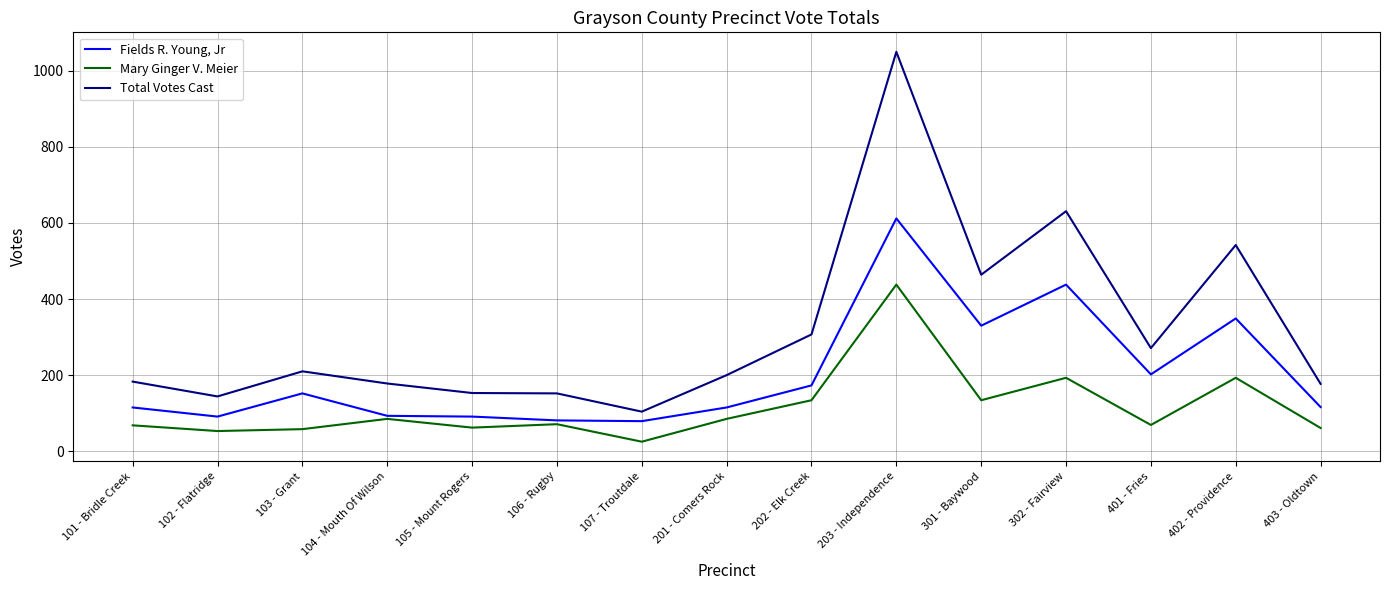

Which series has the largest total across all categories?

Total Votes Cast